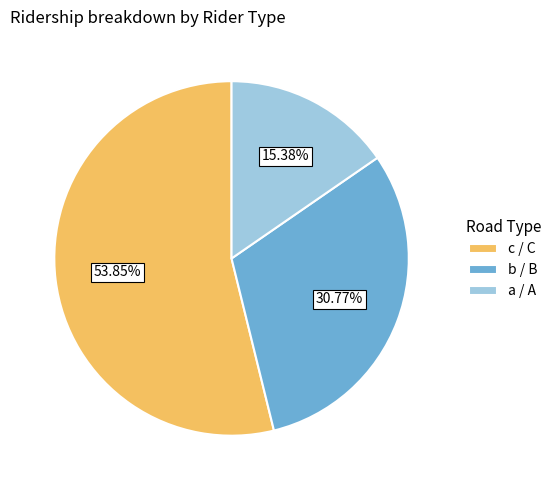

Which category has the biggest portion of the pie?

c / C